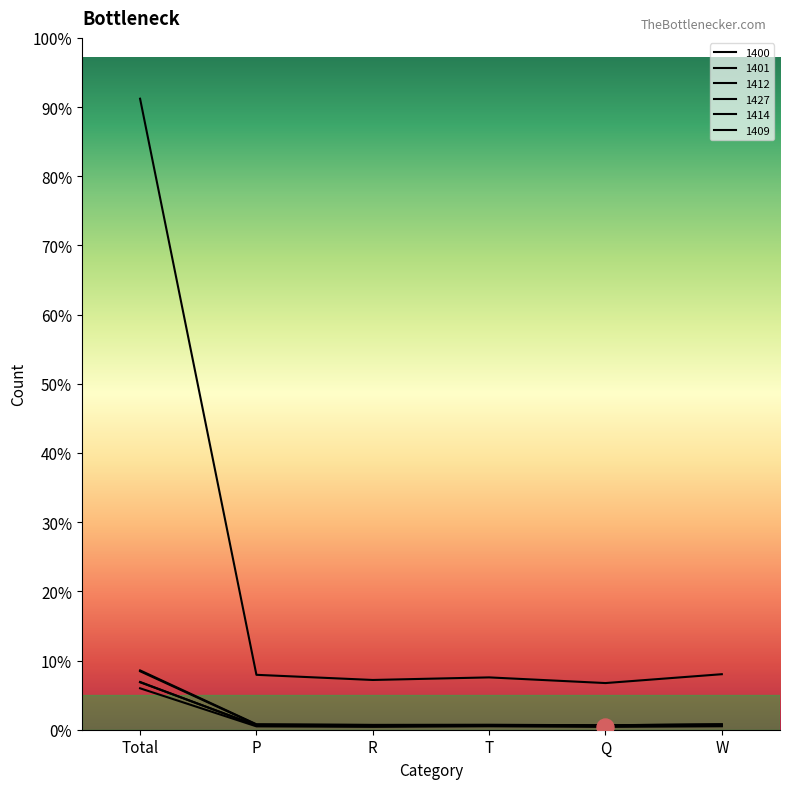

At which category is the sum across all series the highest?

Total